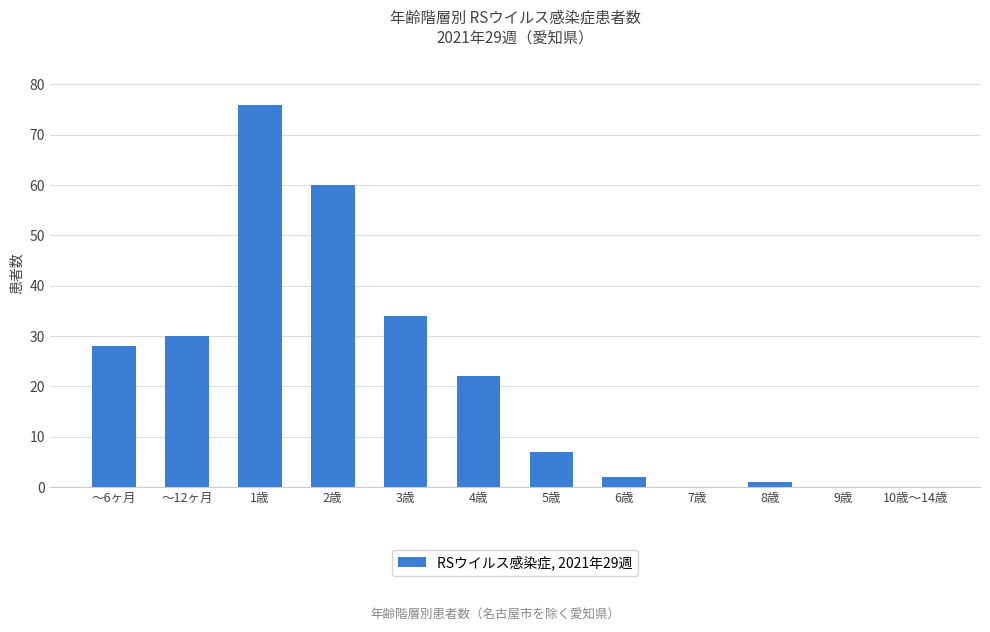

Where is the data nearest to the value 38?

3歳